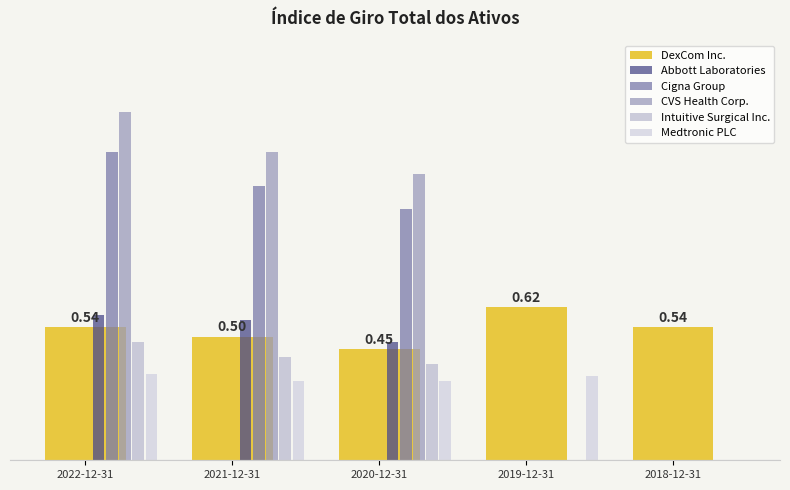

Reading left to right, list all the values displayed in this chart.

DexCom Inc.: 0.5	0.5	0.5	0.6	0.5
Abbott Laboratories: 0.6	0.6	0.5	0.0	0.0
Cigna Group: 1.2	1.1	1.0	0.0	0.0
CVS Health Corp.: 1.4	1.2	1.2	0.0	0.0
Intuitive Surgical Inc.: 0.5	0.4	0.4	0.0	0.0
Medtronic PLC: 0.3	0.3	0.3	0.3	0.0